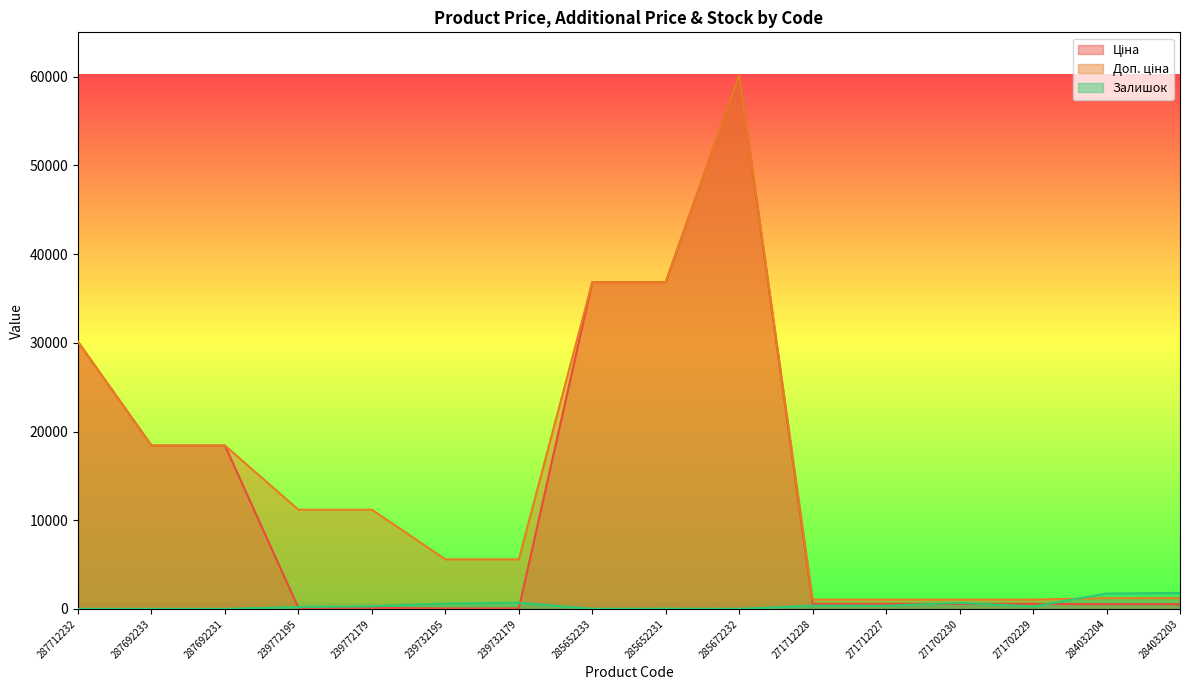

Where does the Доп. ціна series first go above 11182?

287712232